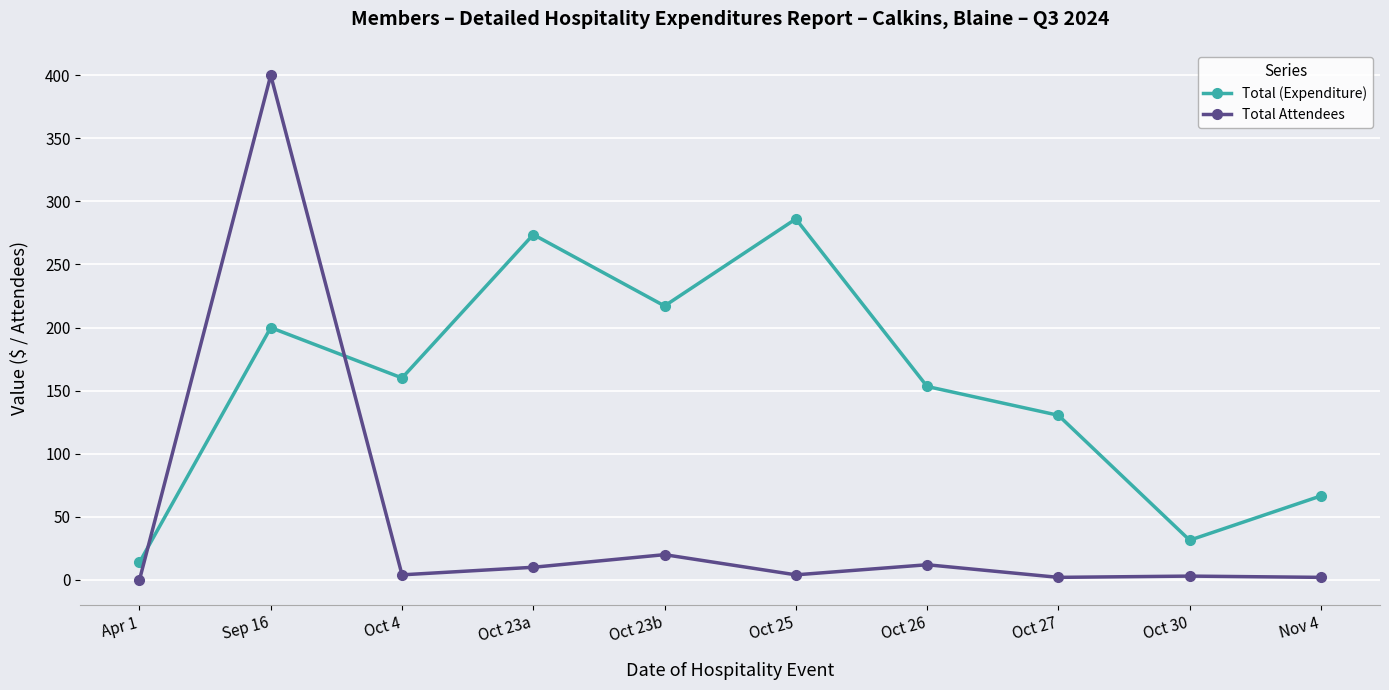

Is this an area chart (filled region under the line)?

No